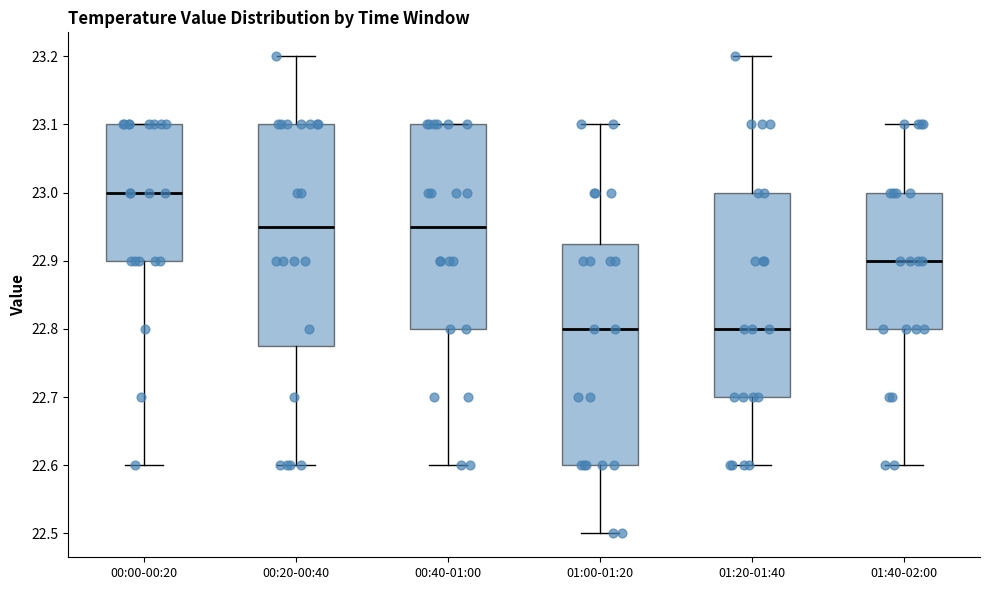

Where does the median line of the box for 00:40-01:00 sit on the y-axis? The values are not printed on the chart, so give them approximately, as read against the axis.

22.95